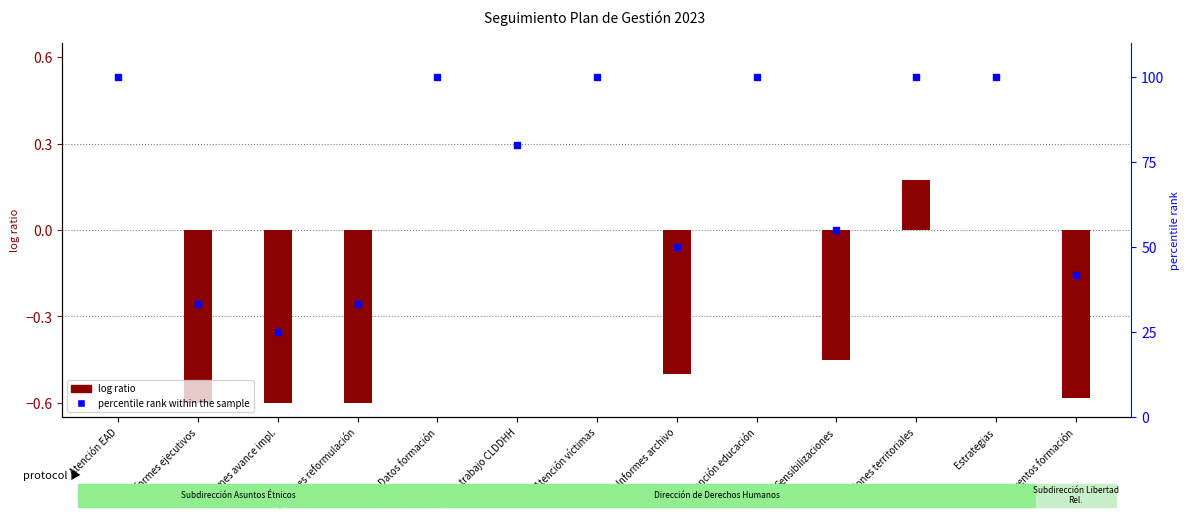

Which series has the largest Y range (max minus min)?

percentile rank within the sample